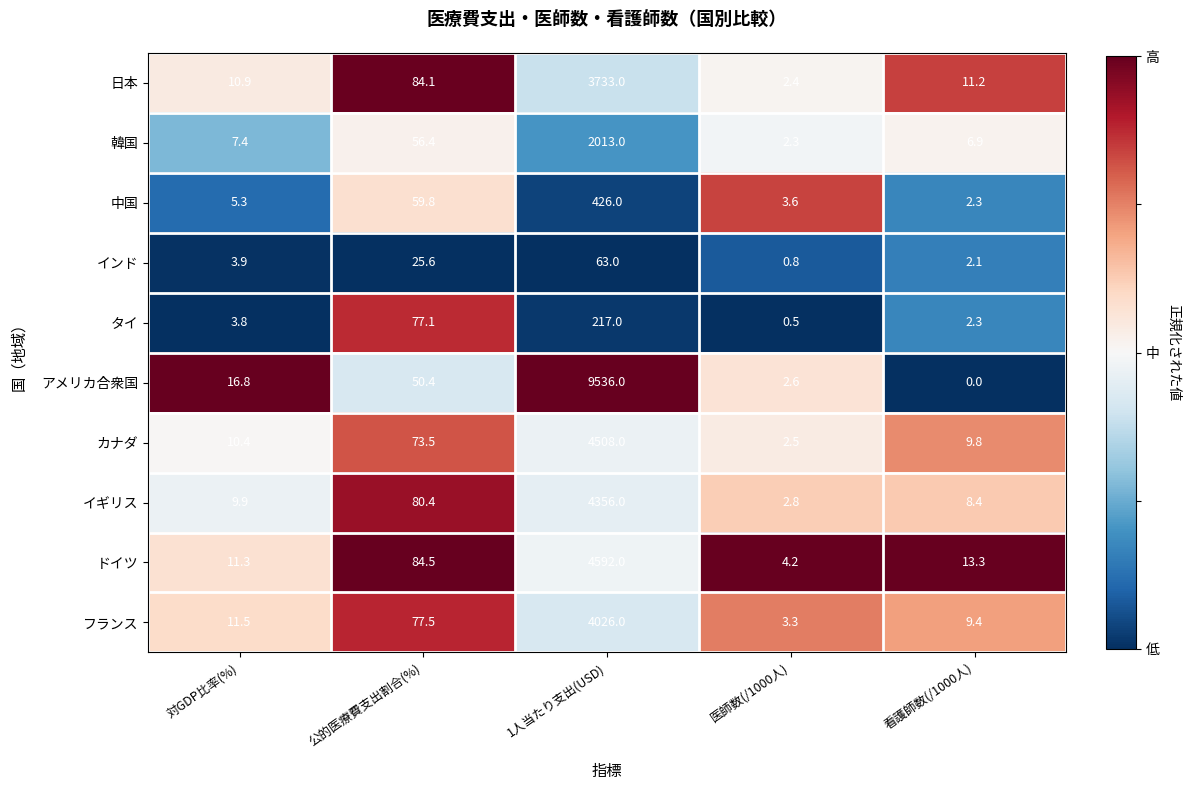

Which series changed the most between 対GDP比率(%) and 公的医療費支出割合(%)?

タイ